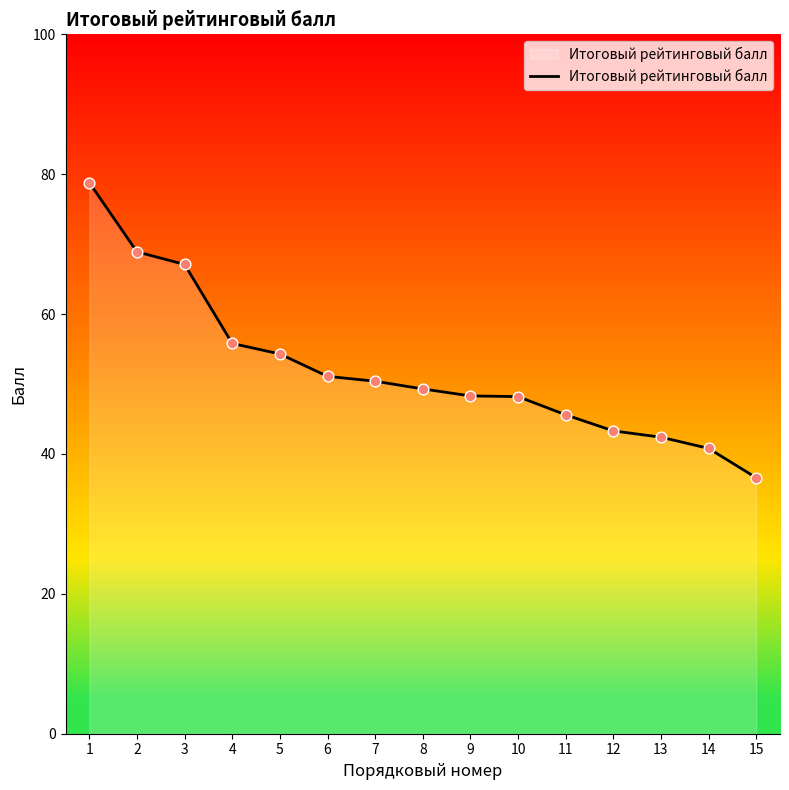

What is the change in value from 4 to 5?

-1.5